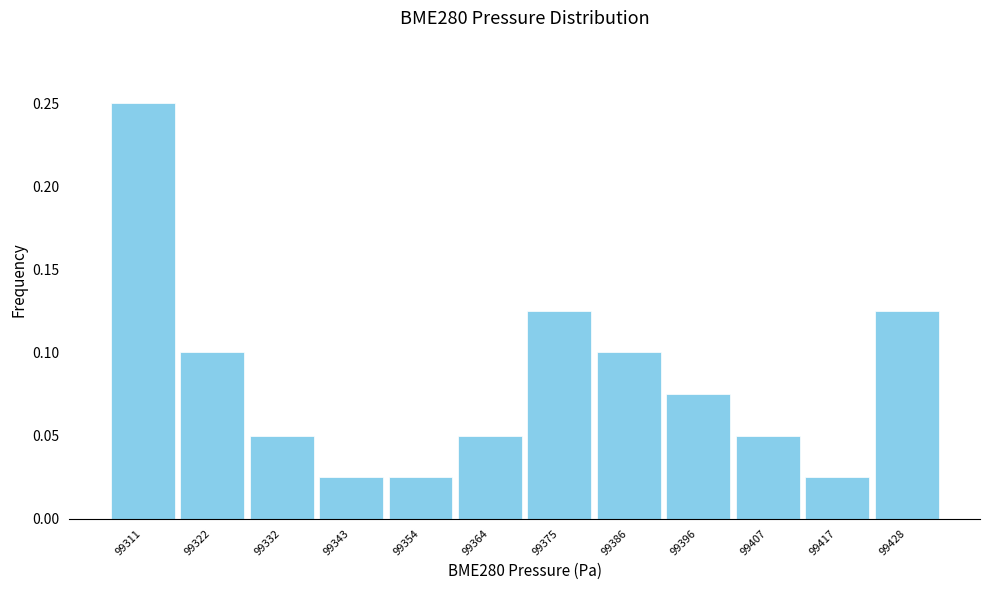

How tall is the bar that spans 99360 to 99370 on the x-axis? Neither the bar edges nor the heights are printed on the chart, so give them approximately, as read against the axes.

0.050